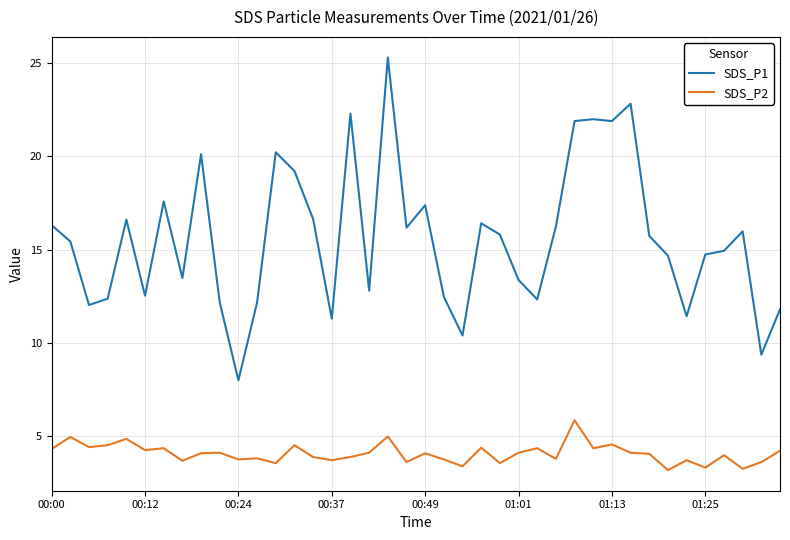

What is the maximum value shown in the chart?

25.3